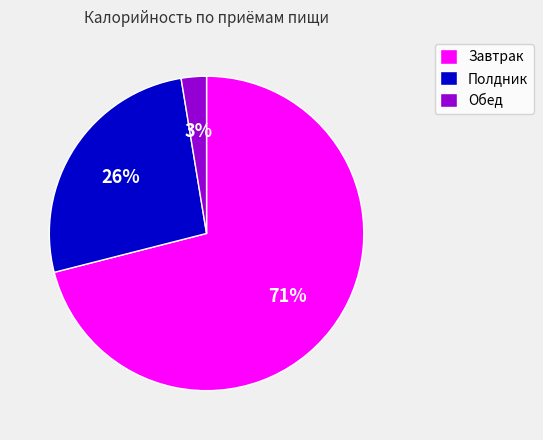

Between Завтрак and Полдник, which is larger?

Завтрак